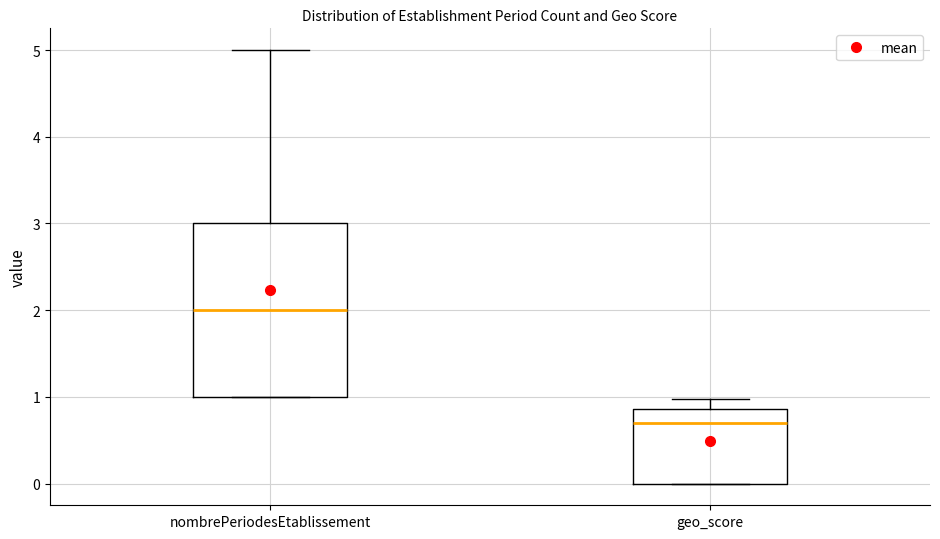

Reading left to right, read every box against the y-axis: the position of its median line, the range the box covers, and the ends of its whiskers. The values are not printed on the chart, so give them approximately, as read against the axis.

nombrePeriodesEtablissement: median 2.0, box 1.0 to 3.0, whiskers 1.0 to 5.0
geo_score: median 0.7, box 0.0 to 0.9, whiskers 0.0 to 1.0